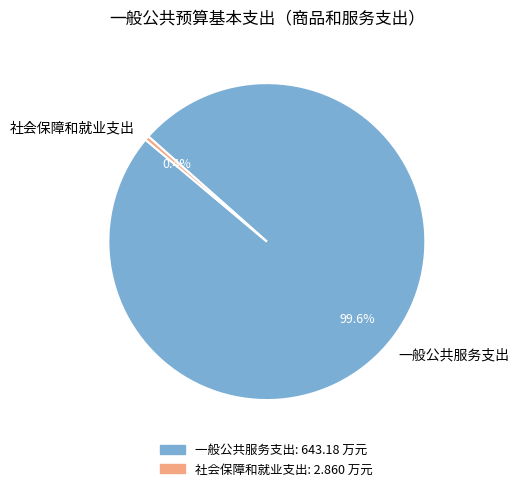

Does 一般公共服务支出 represent more than half of the total?

Yes